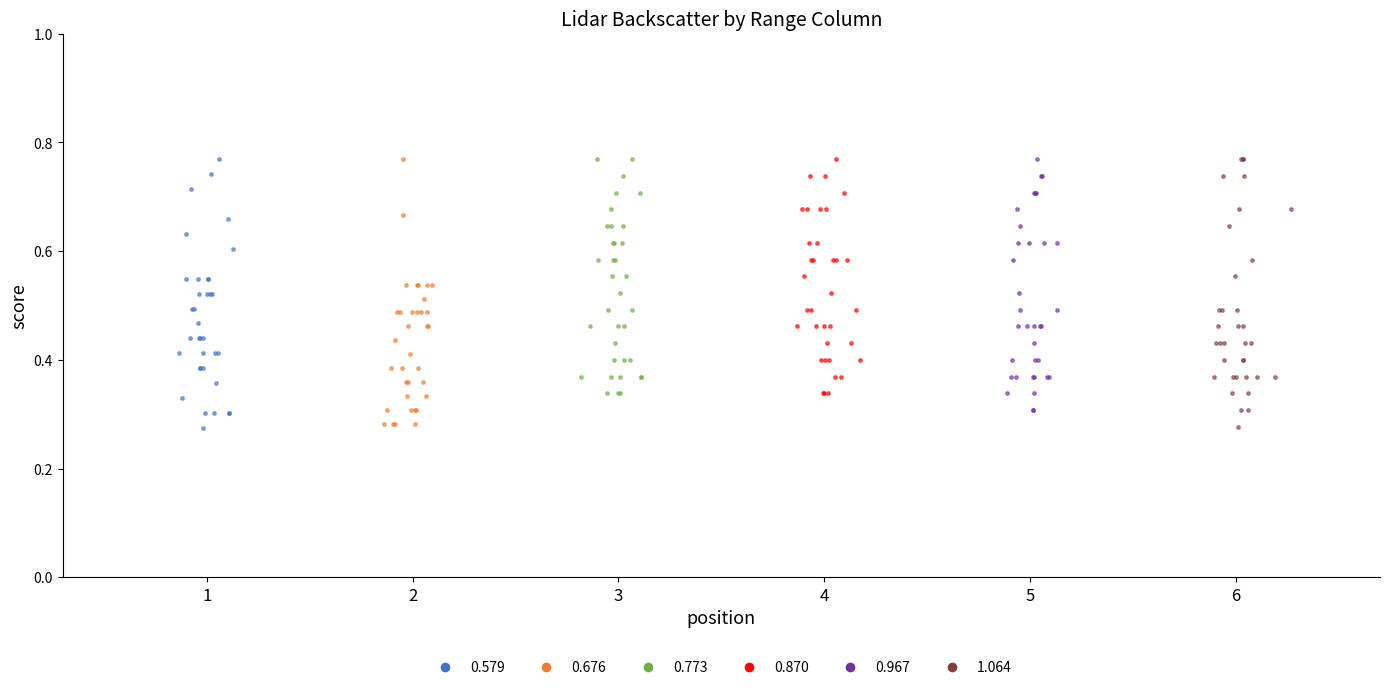

What are all the series names shown in the legend?

0.579, 0.676, 0.773, 0.870, 0.967, 1.064